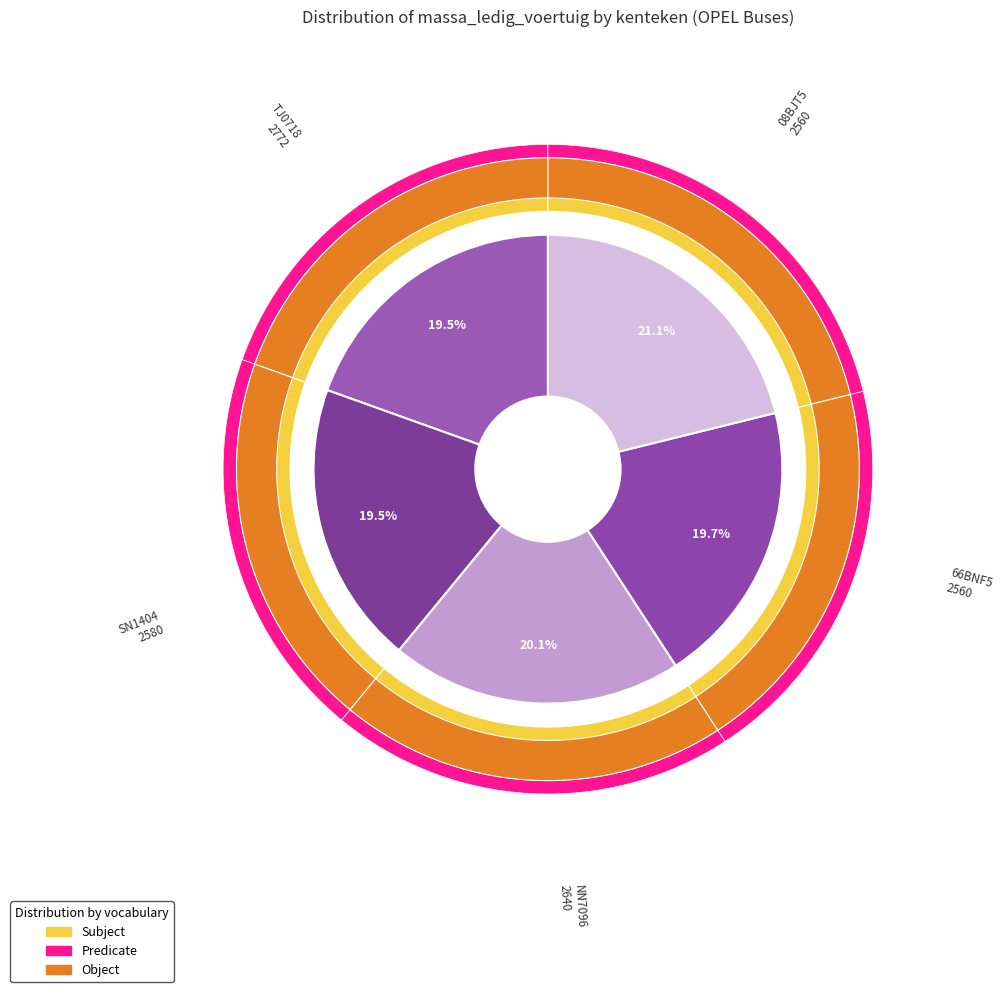

To the nearest percent, what is the combined percentage of 66BNF5 and NN7096?

40%